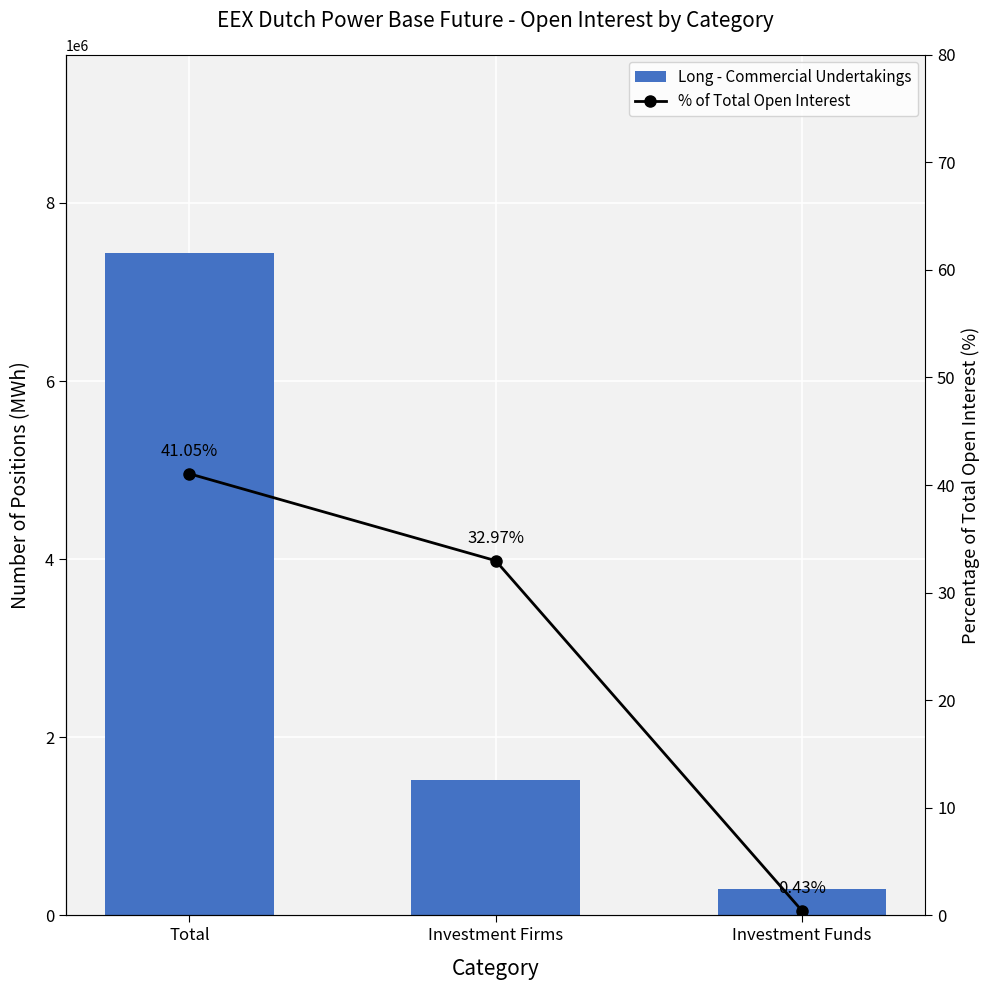

Which series has the largest range (max minus min)?

Long - Commercial Undertakings